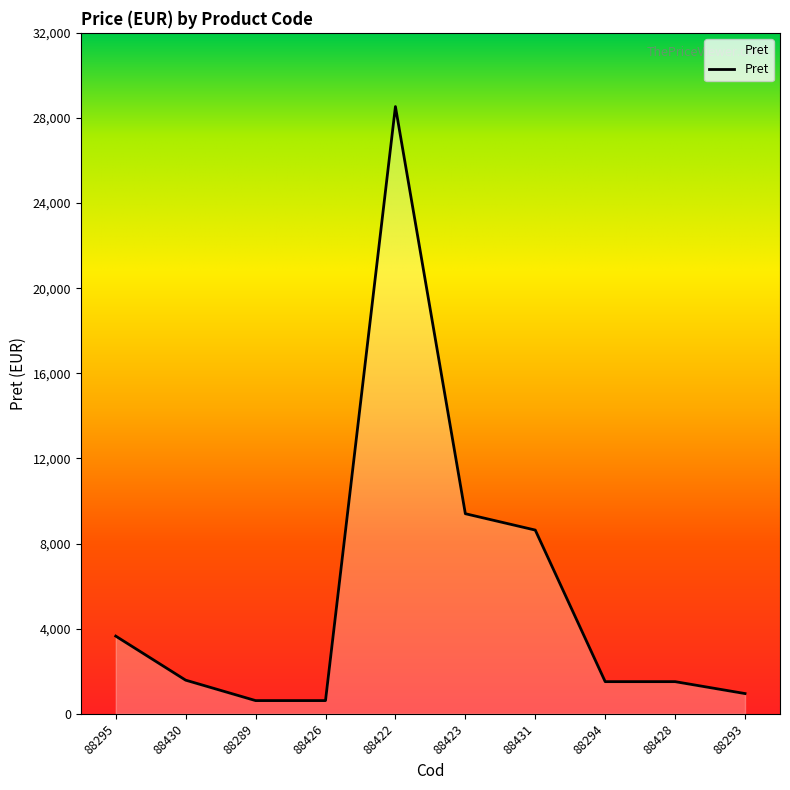

What is the ratio of the value at 88295 to the value at 88289?

5.9